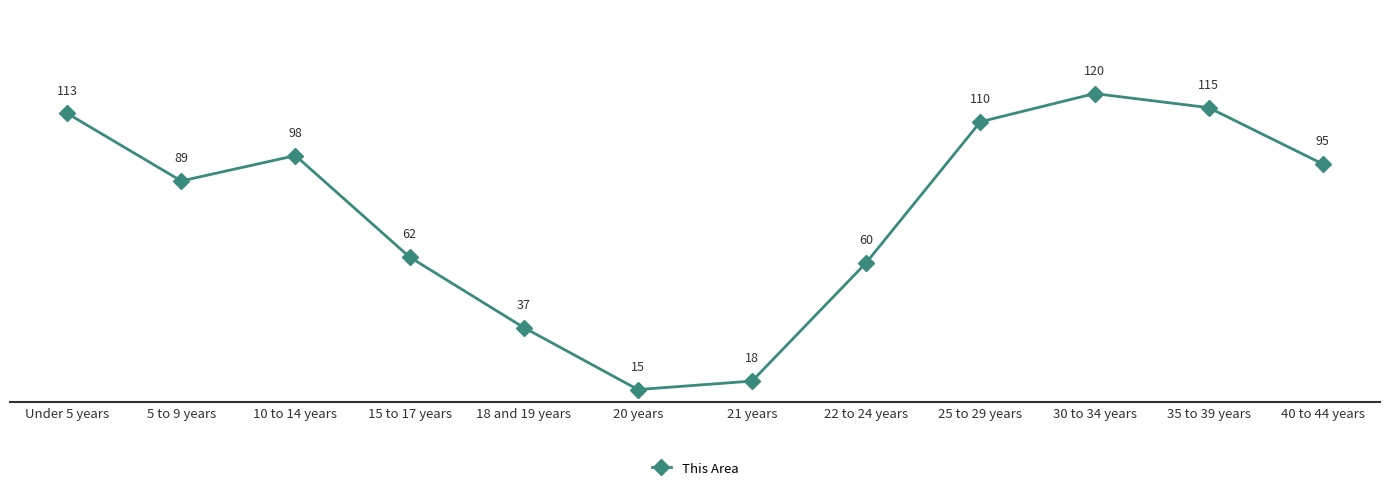

Reading right to left, list all the values displayed in this chart.

40 to 44 years=95	35 to 39 years=115	30 to 34 years=120	25 to 29 years=110	22 to 24 years=60	21 years=18	20 years=15	18 and 19 years=37	15 to 17 years=62	10 to 14 years=98	5 to 9 years=89	Under 5 years=113